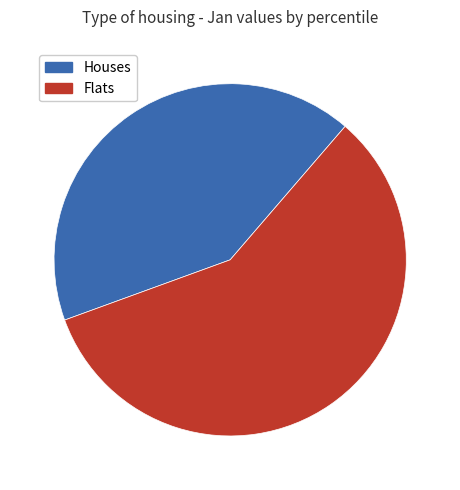

Is there any slice that represents more than half of the pie?

Yes